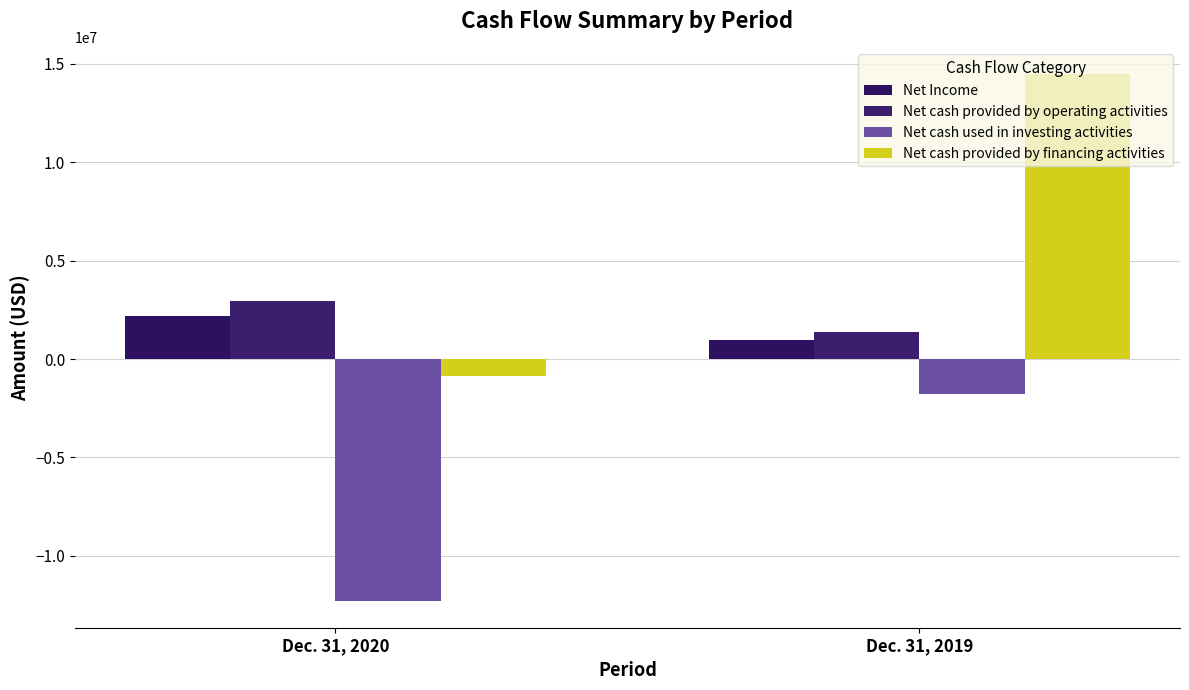

The Net Income series shows 401694 at Dec. 31, 2019. True or false?

False